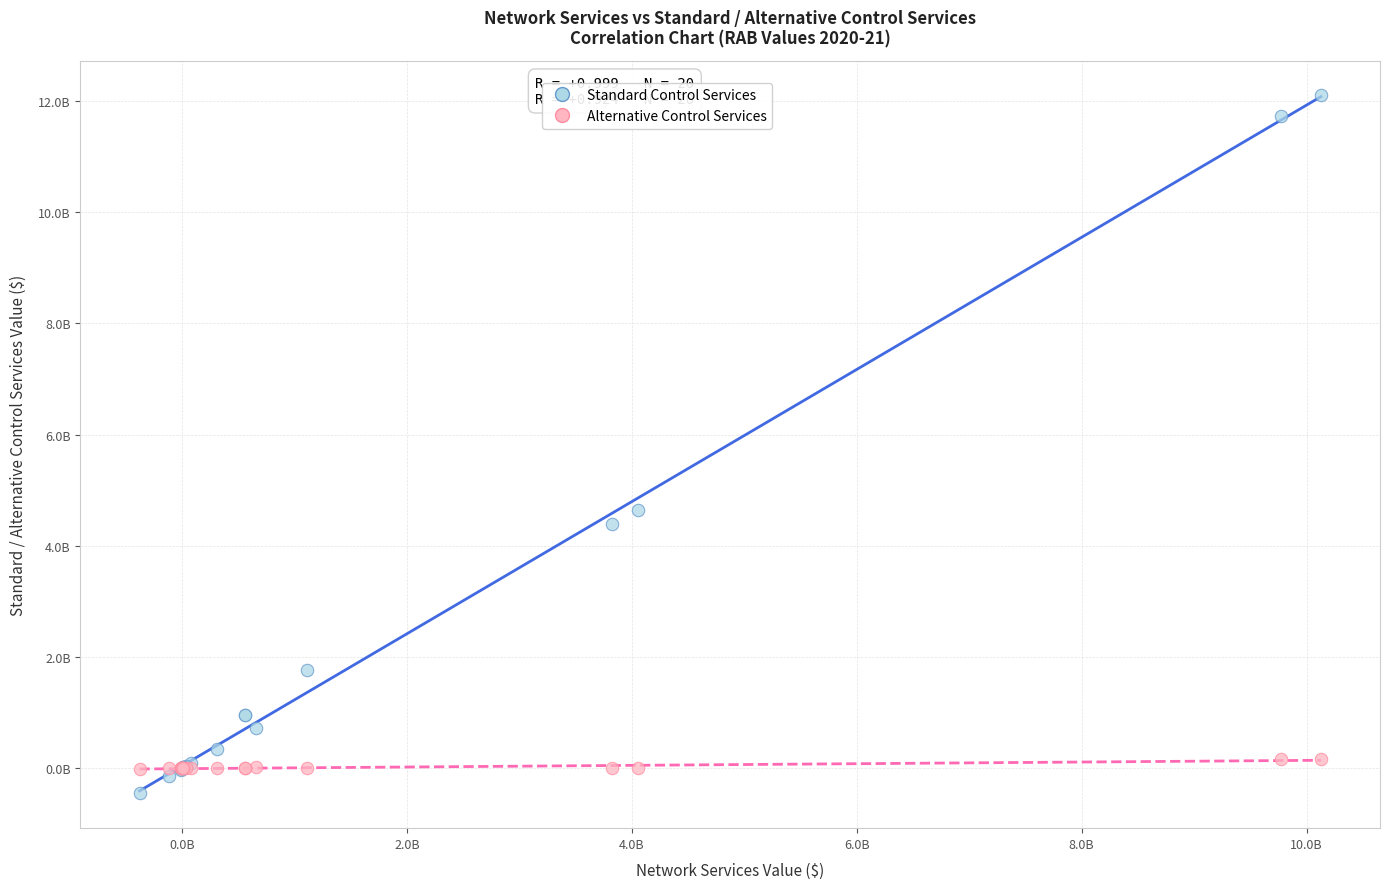

What are all the series names shown in the legend?

Standard Control Services, Alternative Control Services